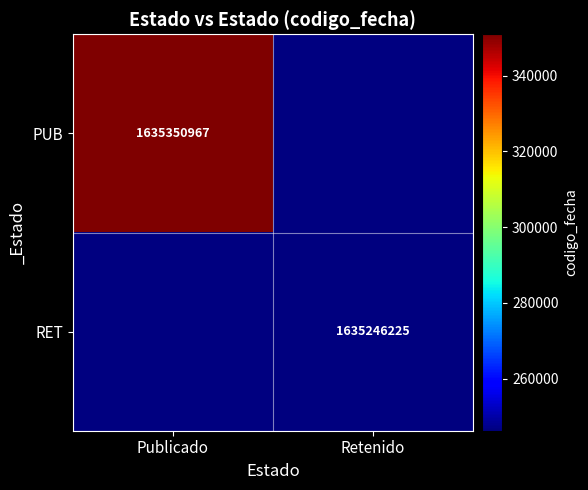

Is the value of RET at Retenido greater than the value of PUB at Publicado?

No